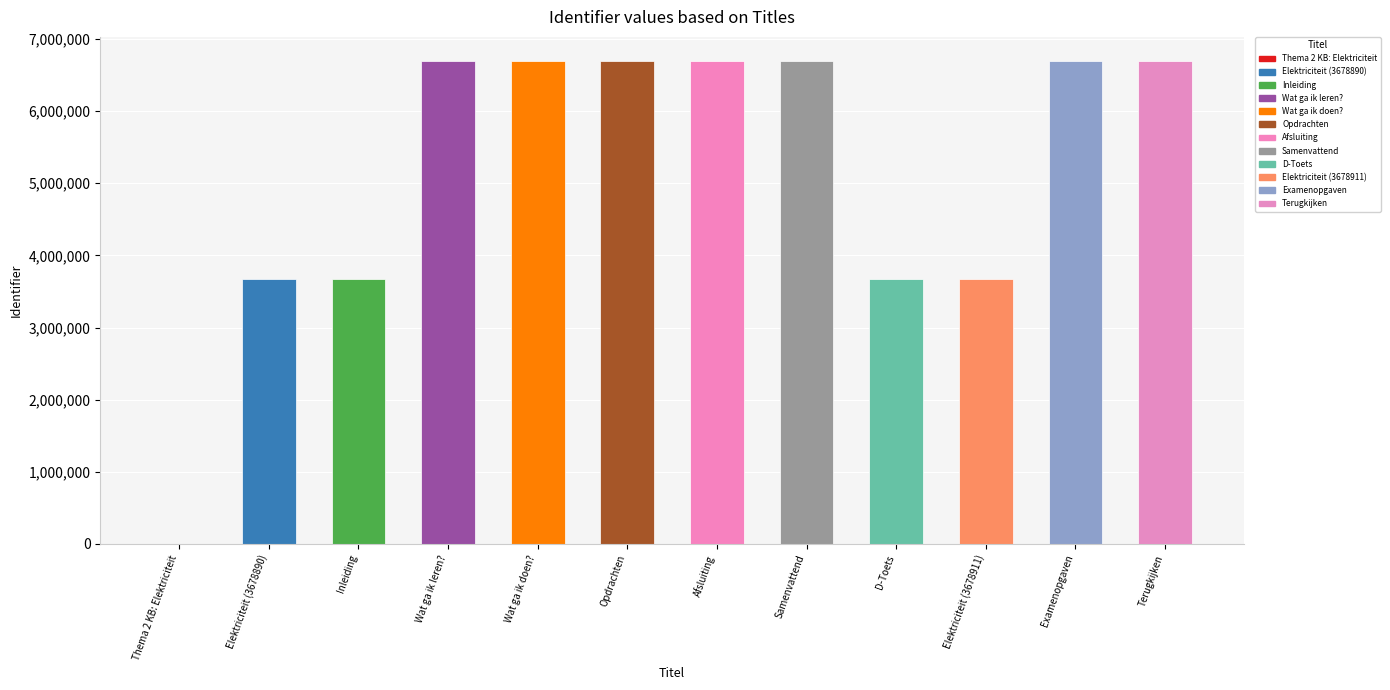

What value does the data have at Terugkijken?

6694238